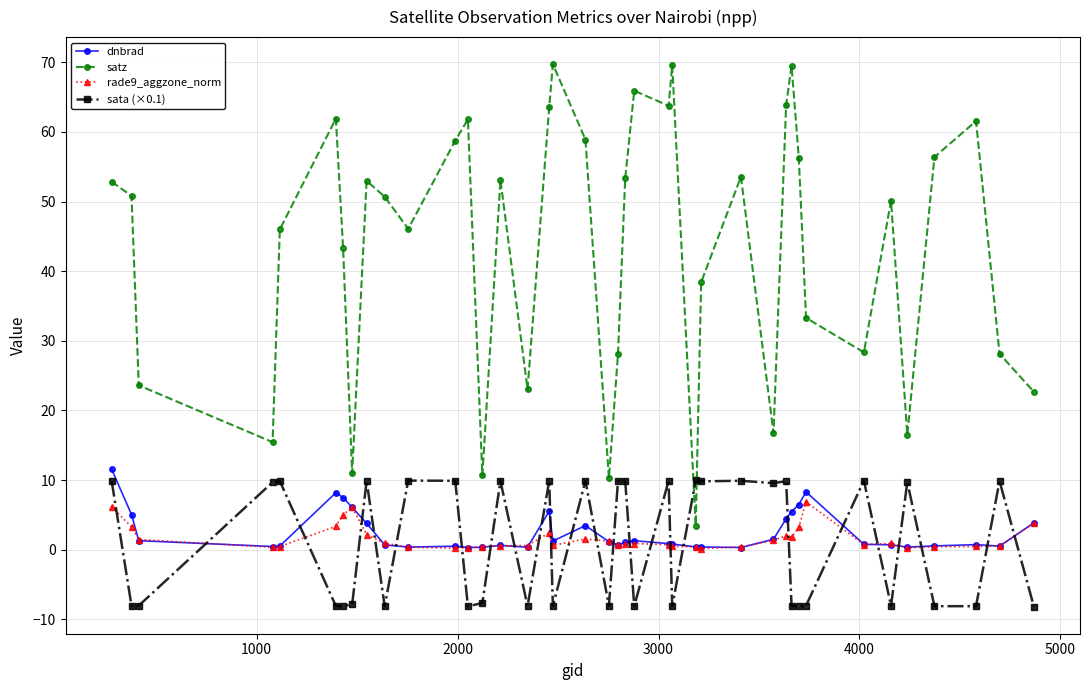

In satz, how many points are lower than both neighbors (excluding endpoints)?

11